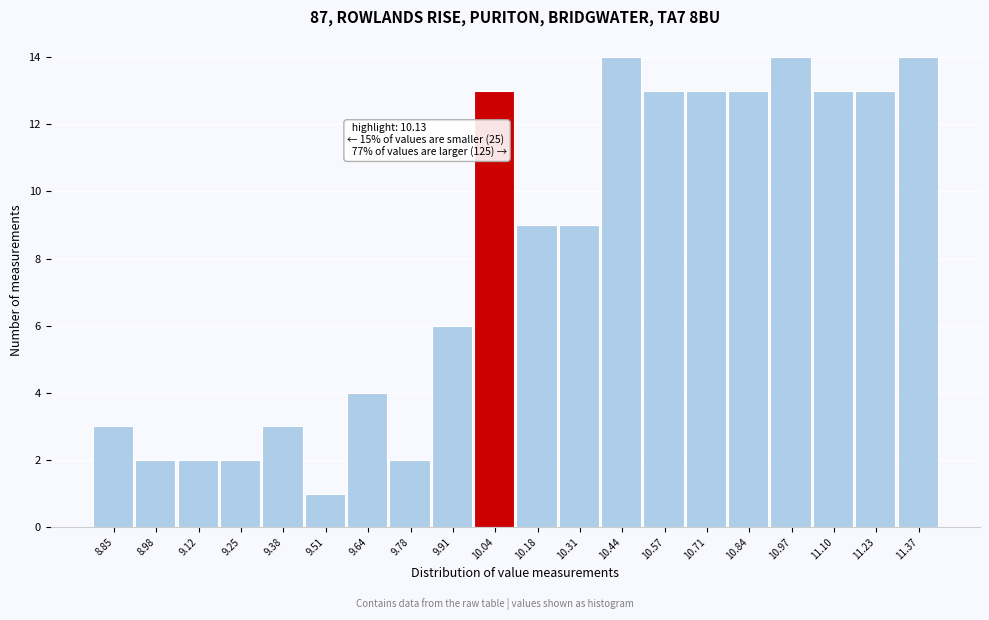

Reading right to left, list all the values displayed in this chart.

14	13	13	14	13	13	13	14	9	9	13	6	2	4	1	3	2	2	2	3